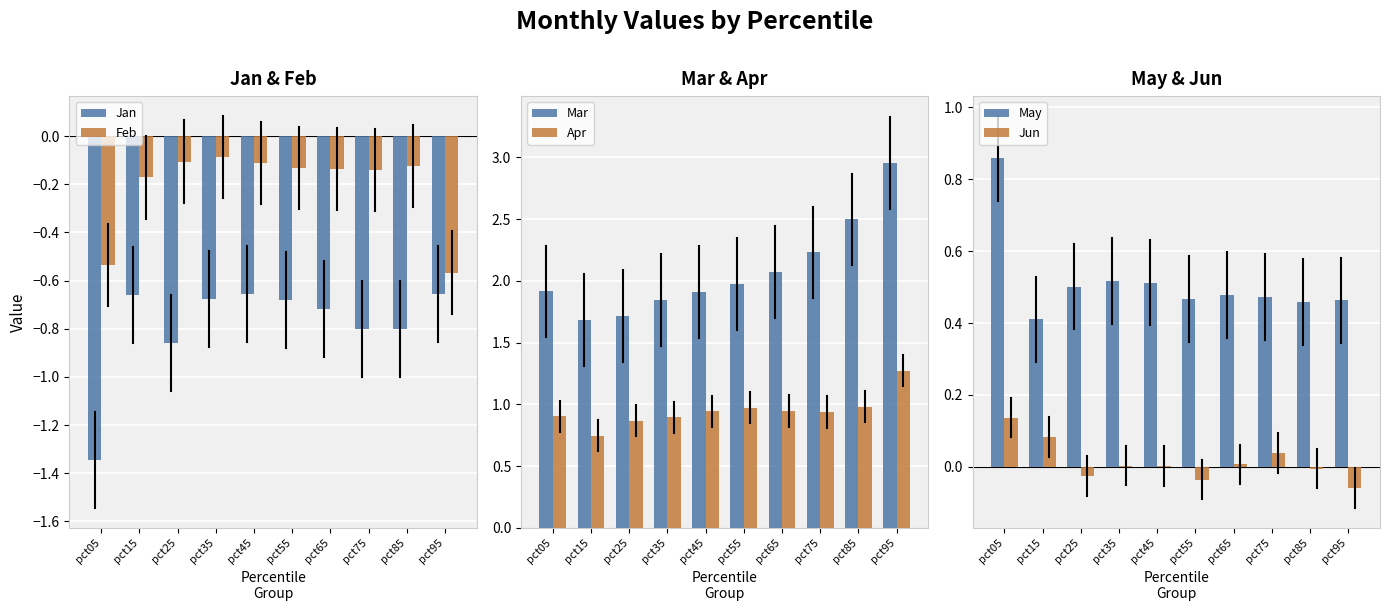

What is the average value of the Feb series?

-0.2